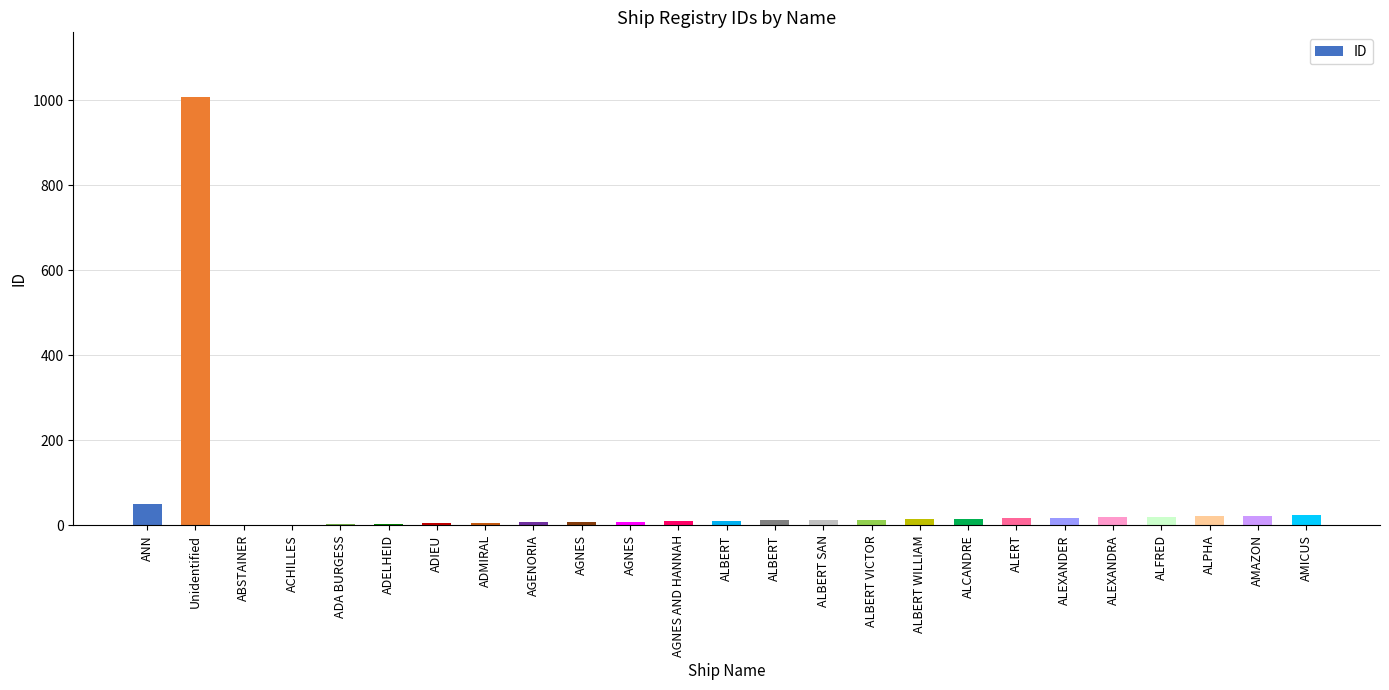

Are the bars horizontal?

No